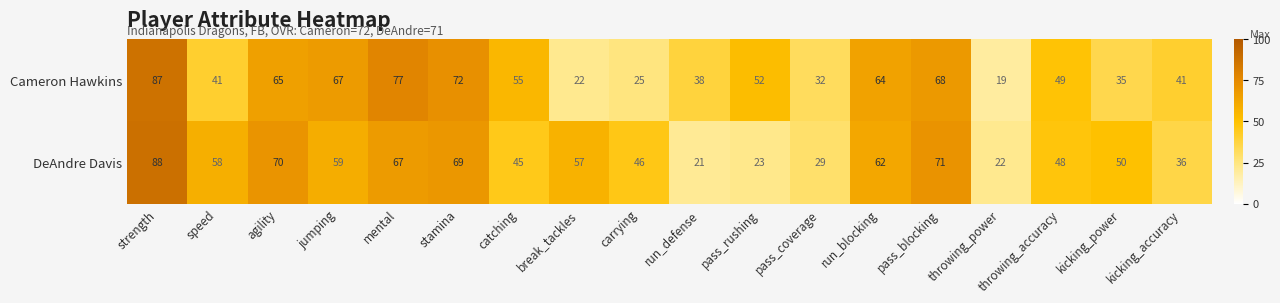

Which series has the largest total across all categories?

DeAndre Davis